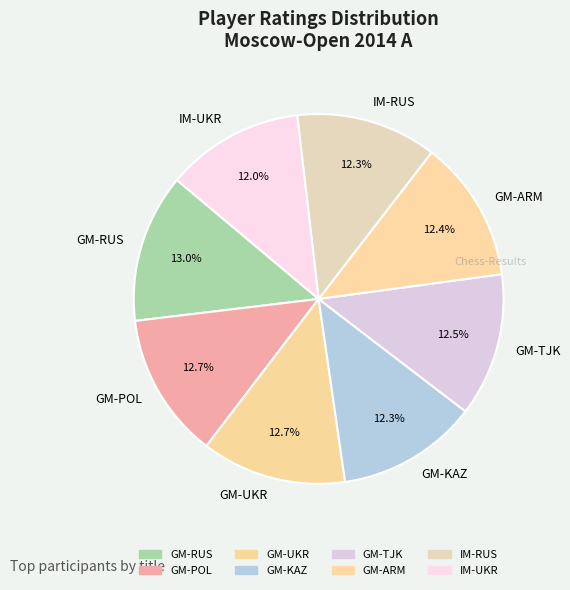

How much of the chart is everything except GM-ARM?

87.6%